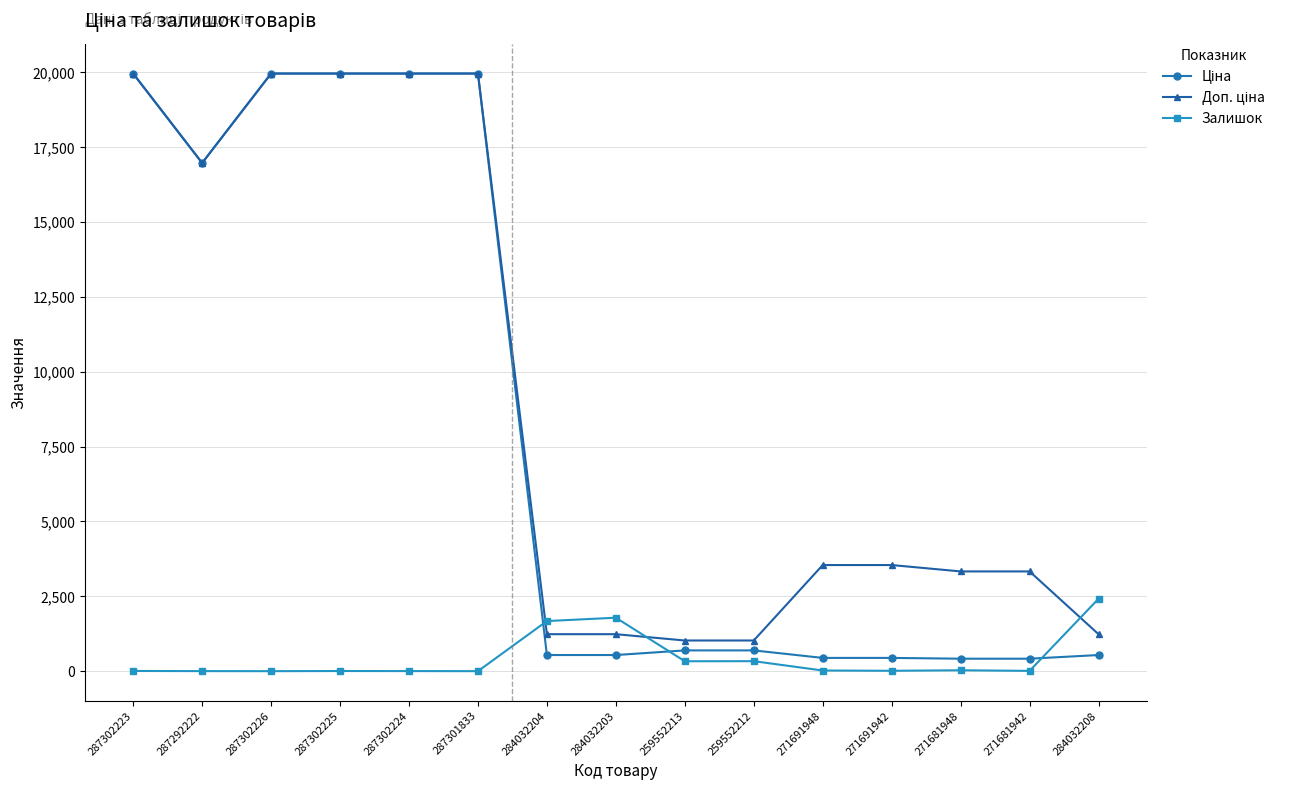

The Залишок series shows 0.0 at 287301833. True or false?

True